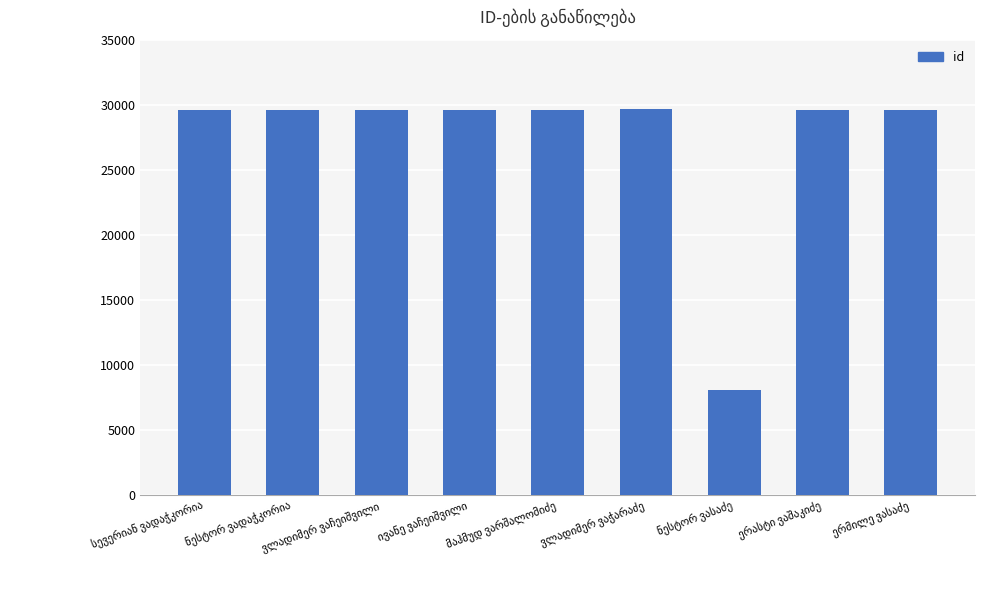

What is the sum of all values?

244751